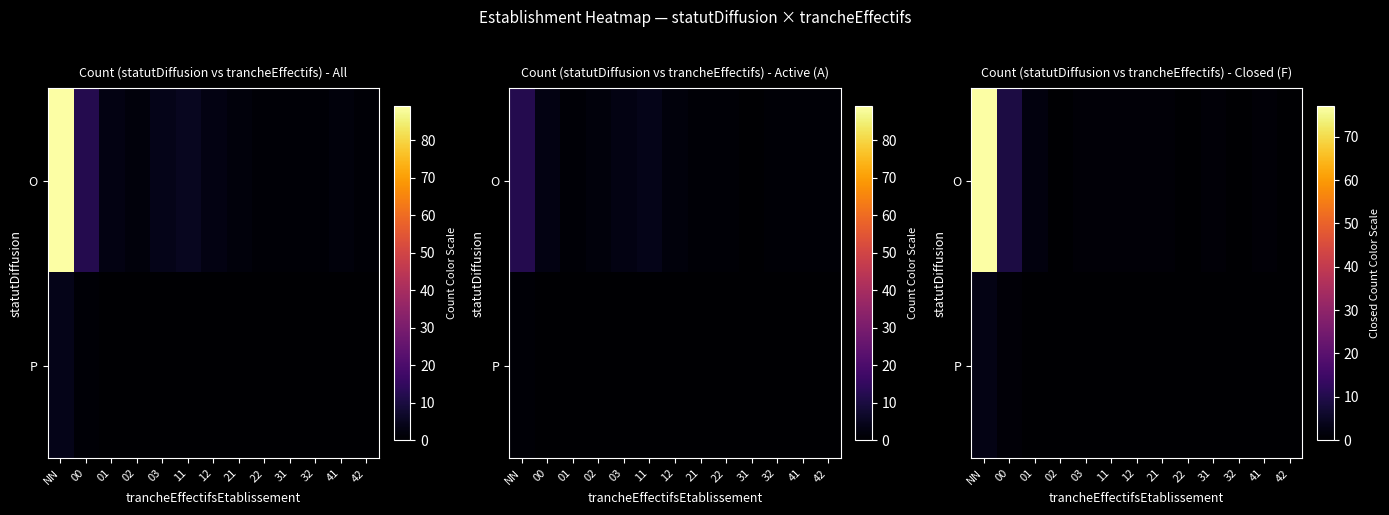

At which label is P closest to 1?

00